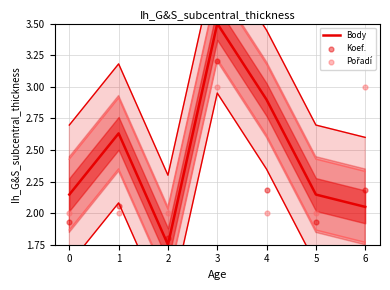

Which series has the largest total across all categories?

Body